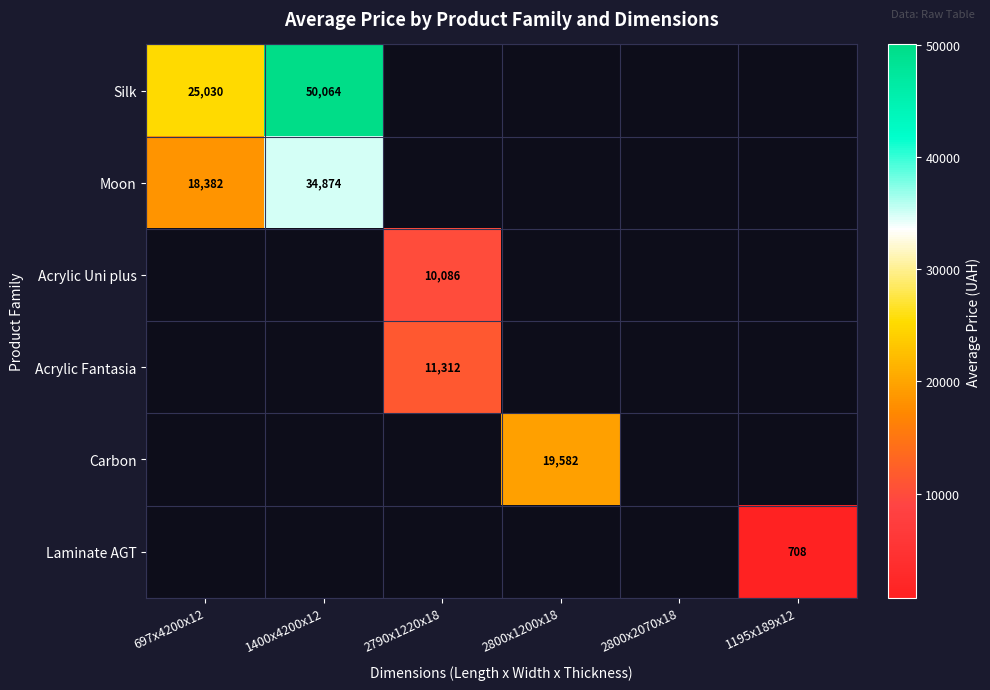

At how many categories does at least one series exceed 782?

4